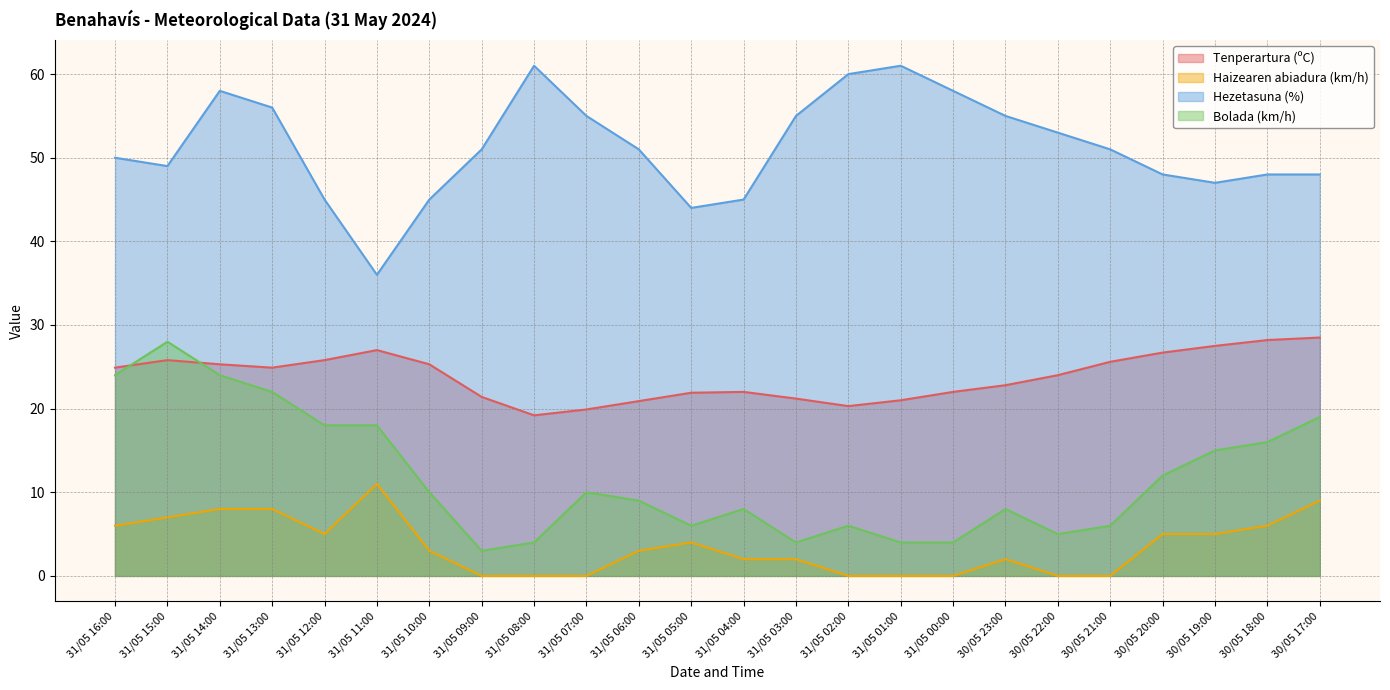

The value of Haizearen abiadura (km/h) at 31/05 05:00 is 4.0. True or false?

True